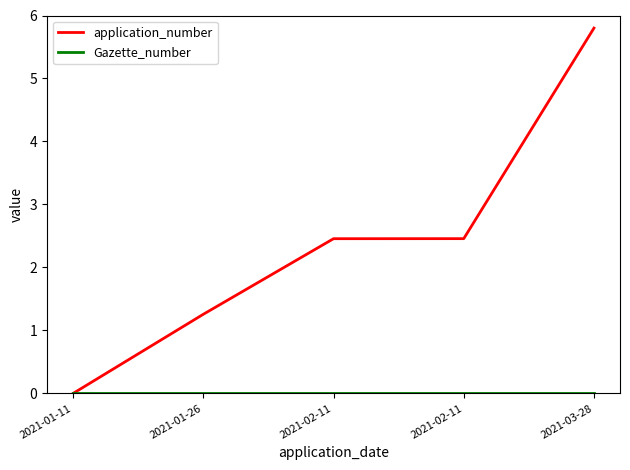

Which series has the widest spread of values?

application_number